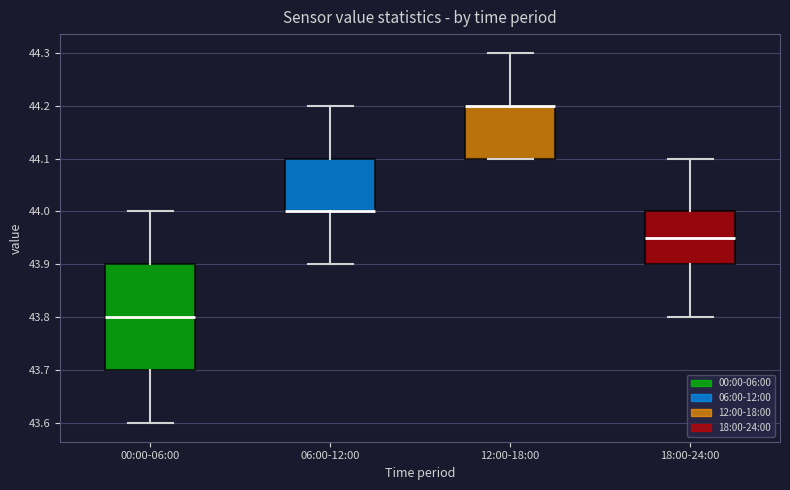

Reading left to right, transcribe this box plot: for each box, give where its median line is, the range the box spans, and where its two whiskers end, as read against the y-axis. The values are not printed on the chart, so give them approximately, as read against the axis.

00:00-06:00: median 43.80, box 43.70 to 43.90, whiskers 43.60 to 44.00
06:00-12:00: median 44.00 (drawn on the box's lower edge), box 44.00 to 44.10, whiskers 43.90 to 44.20
12:00-18:00: median 44.20 (drawn on the box's upper edge), box 44.10 to 44.20, whiskers 44.10 to 44.30
18:00-24:00: median 43.95, box 43.90 to 44.00, whiskers 43.80 to 44.10